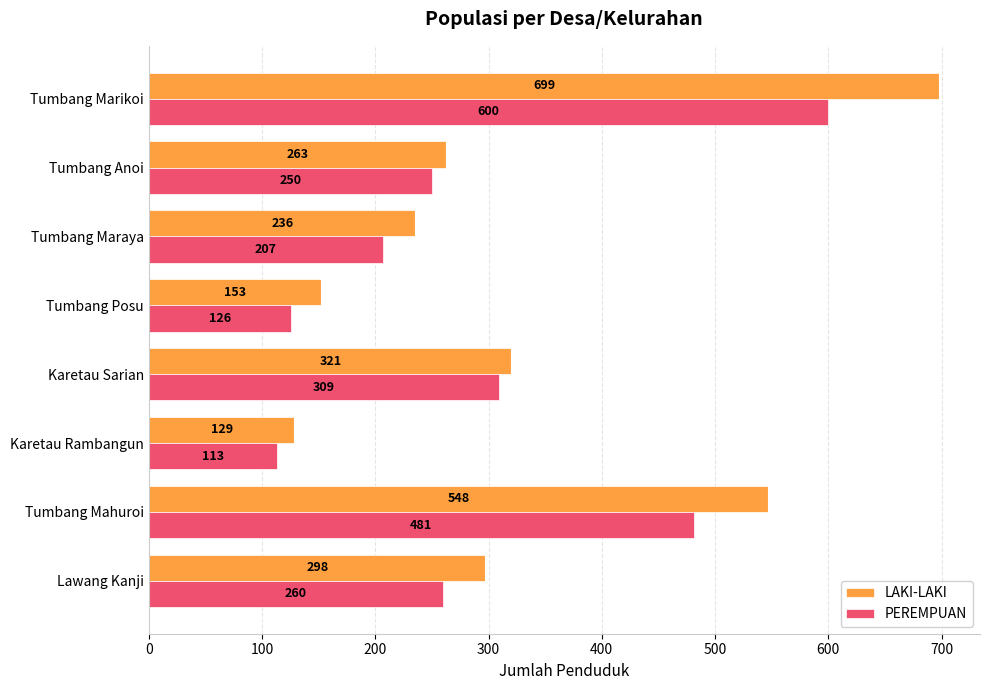

What is the approximate value of LAKI-LAKI at Lawang Kanji?

298